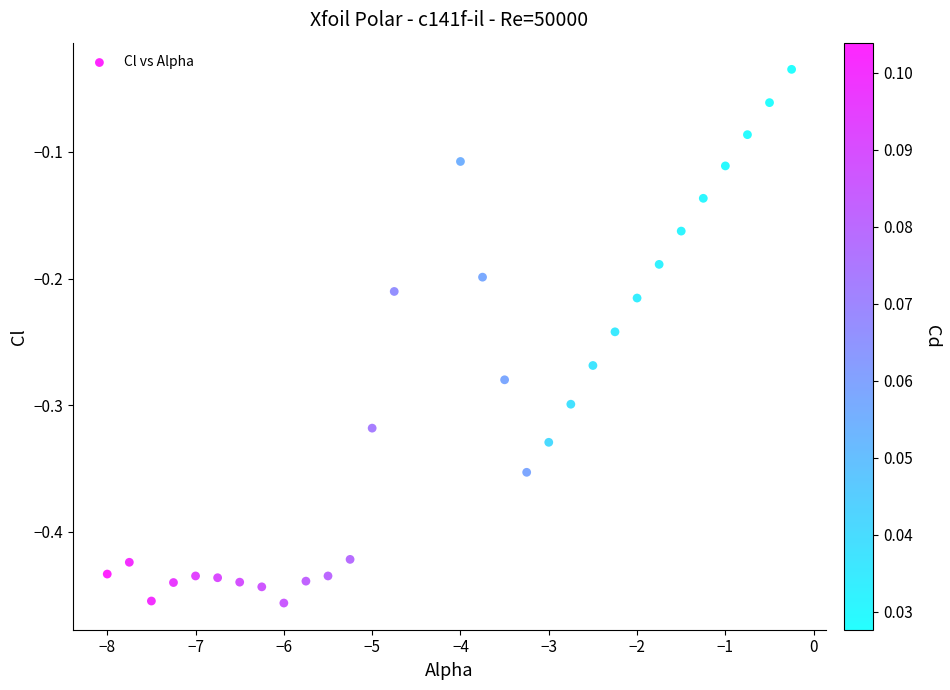

What is the range of Y values (max minus min)?

0.4